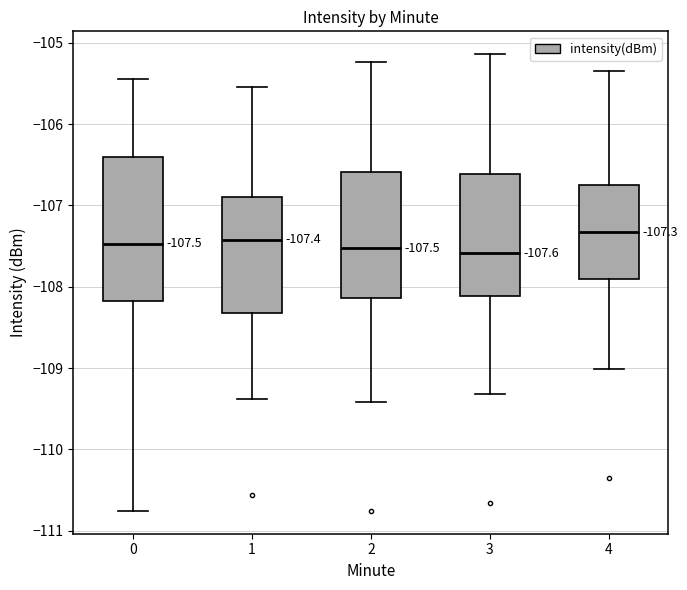

Comparing the boxes themselves (not the whiskers), which one is the tallest?

0